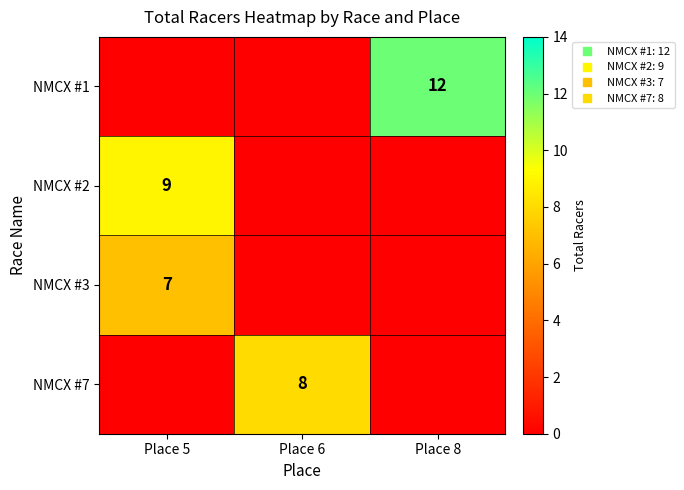

Which label corresponds to the smallest value in the chart?

Place 5